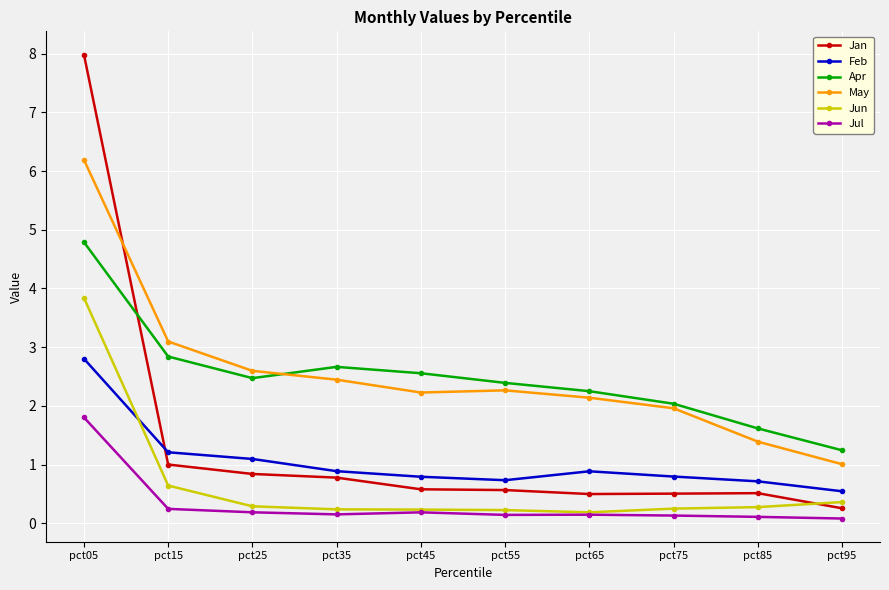

What is the difference between the highest and lowest values at pct65?

2.1